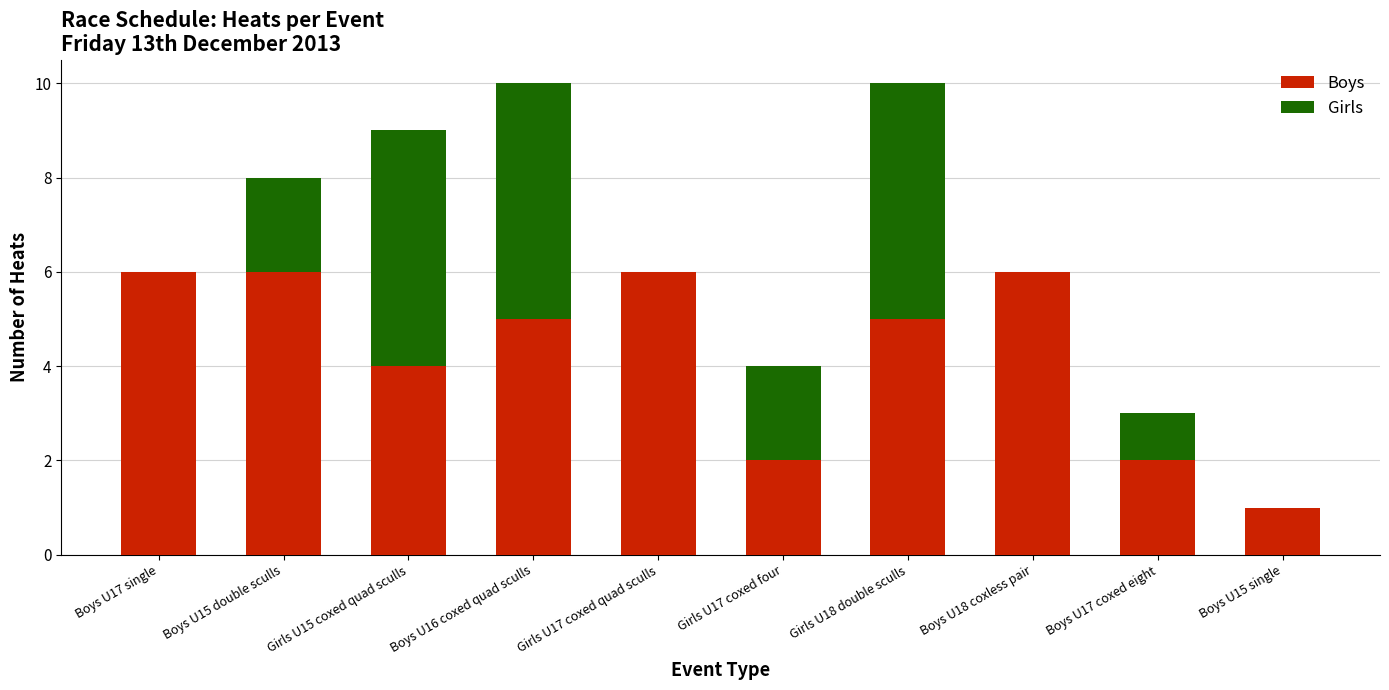

Between Boys U16 coxed quad sculls and Boys U17 coxed eight, which series saw the biggest shift?

Girls